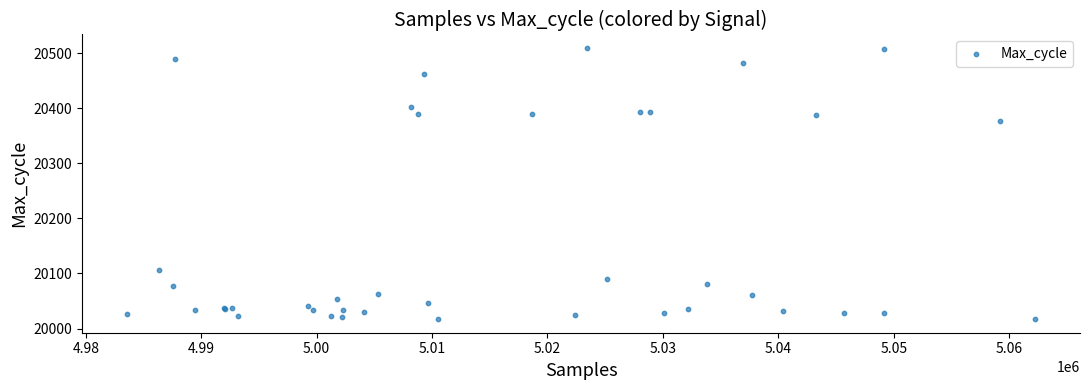

What Y value in the scatter plot is closest to 20263?

20377